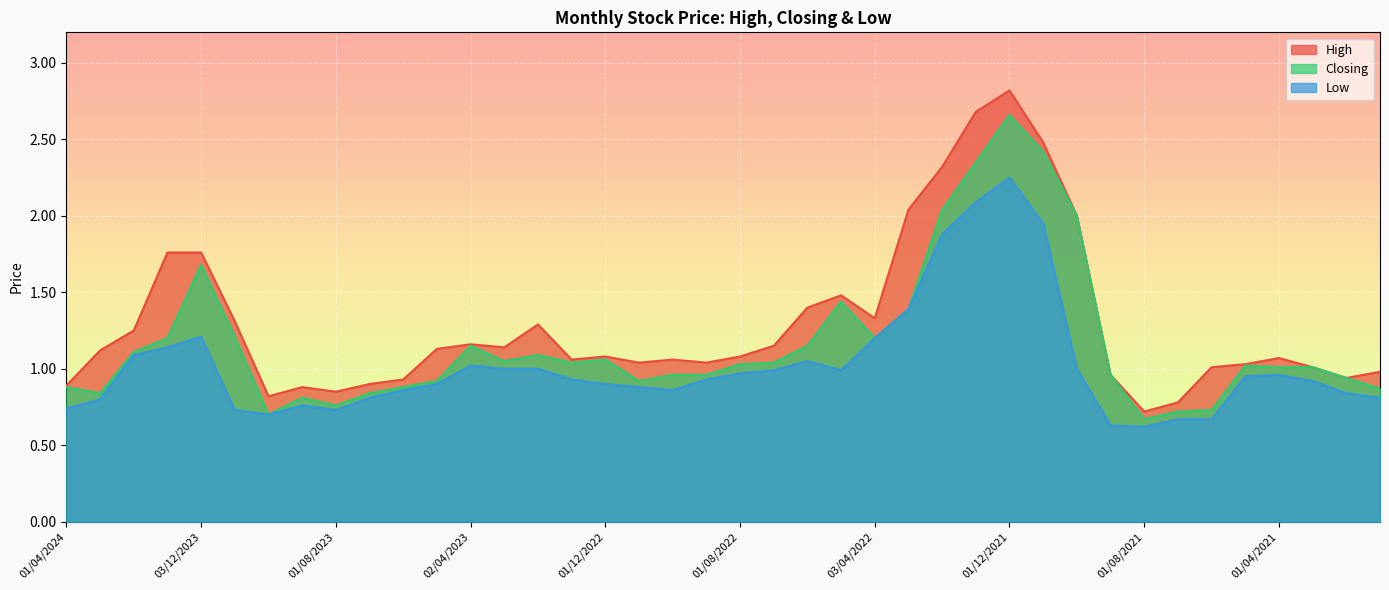

What are all the series names shown in the legend?

High, Closing, Low